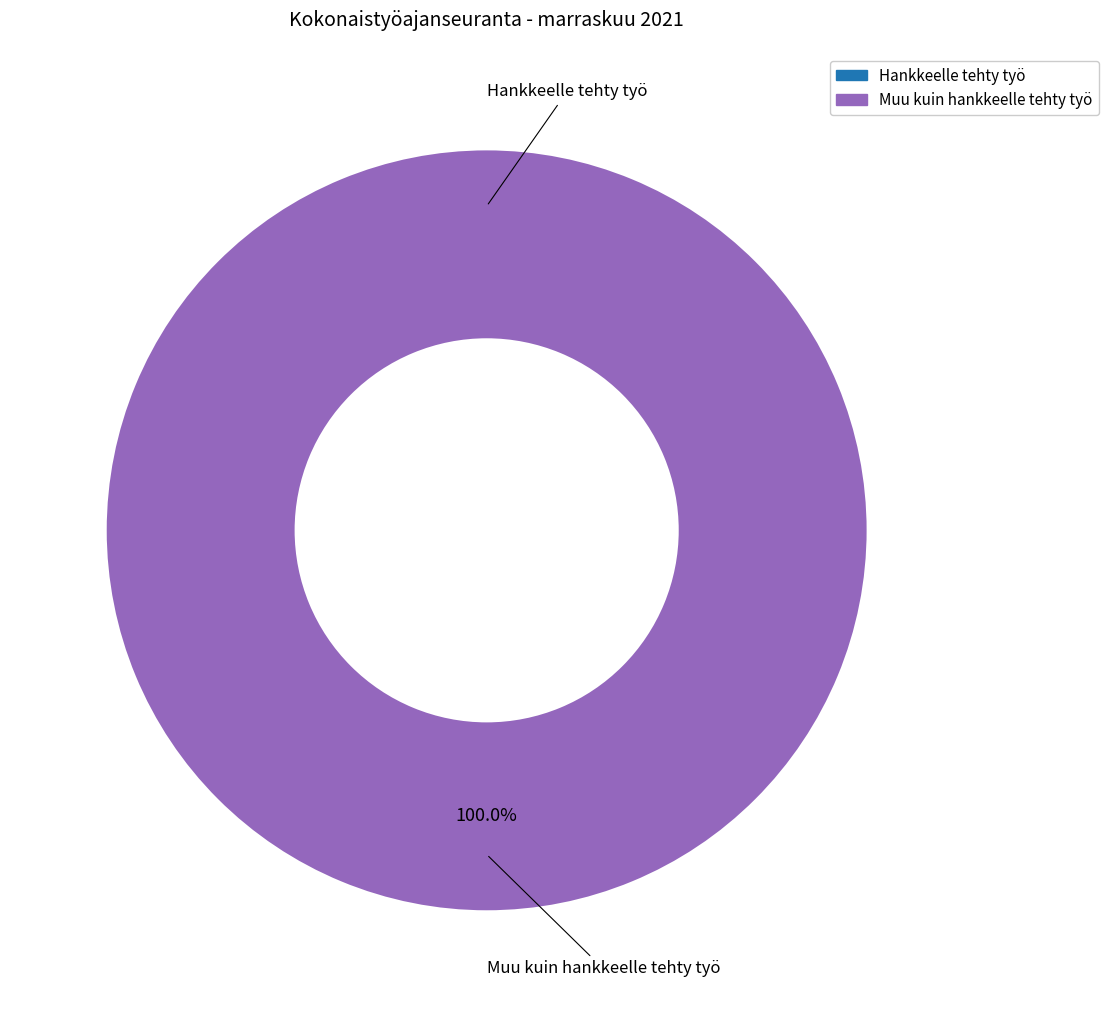

Which category accounts for the majority?

Muu kuin hankkeelle tehty työ